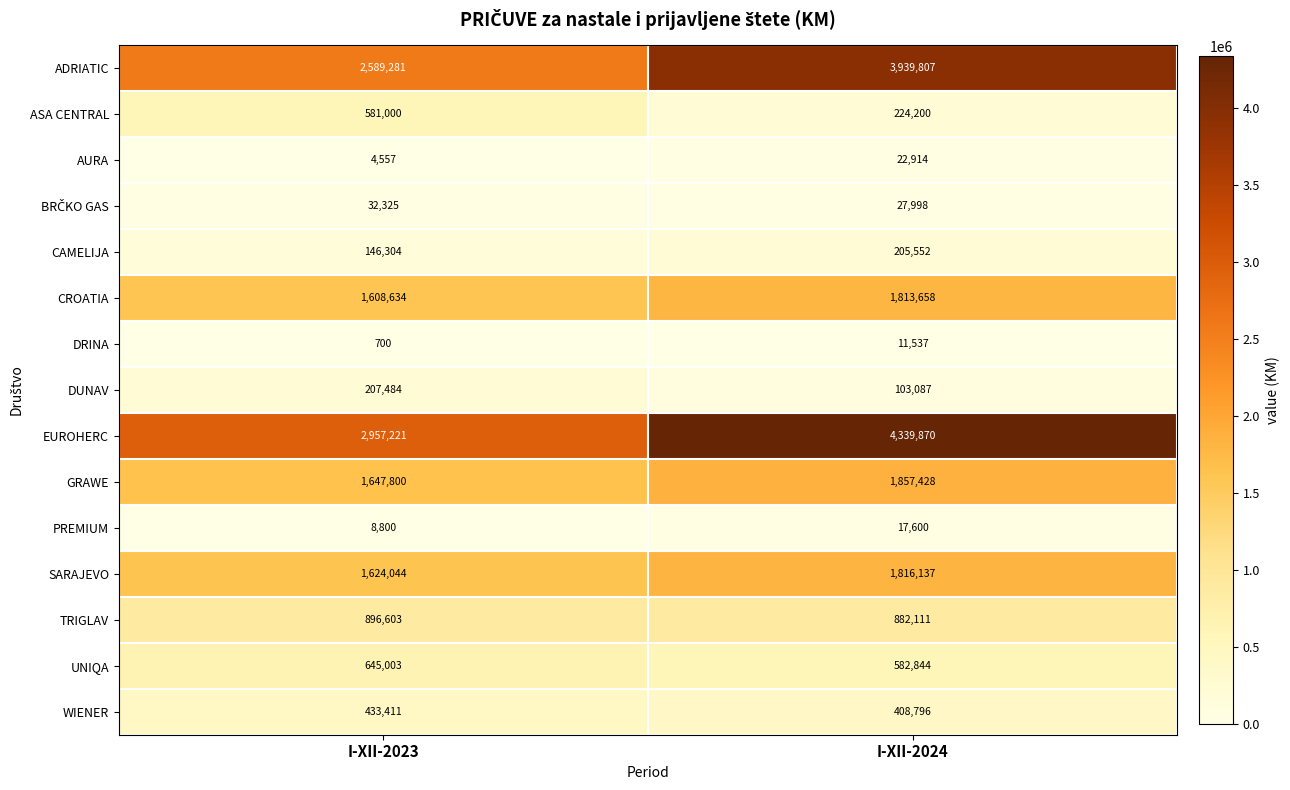

The value of AURA at I-XII-2024 is 5934. True or false?

False